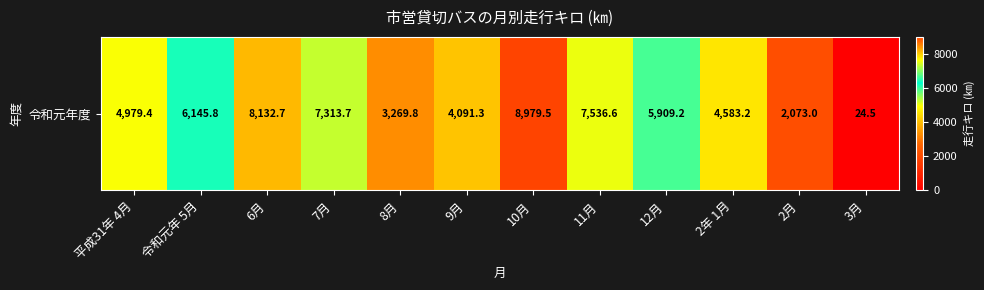

The value at 3月 is 24.5. True or false?

True